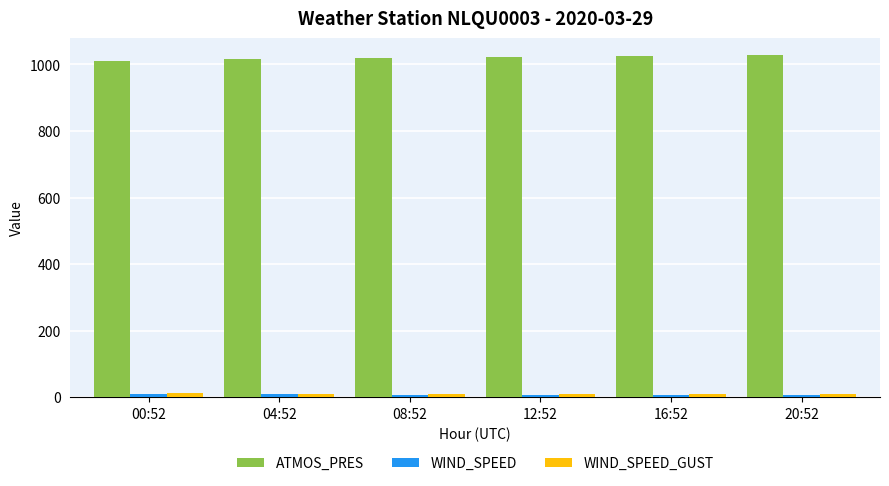

Is it true that ATMOS_PRES equals 1520.2 at 00:52?

False